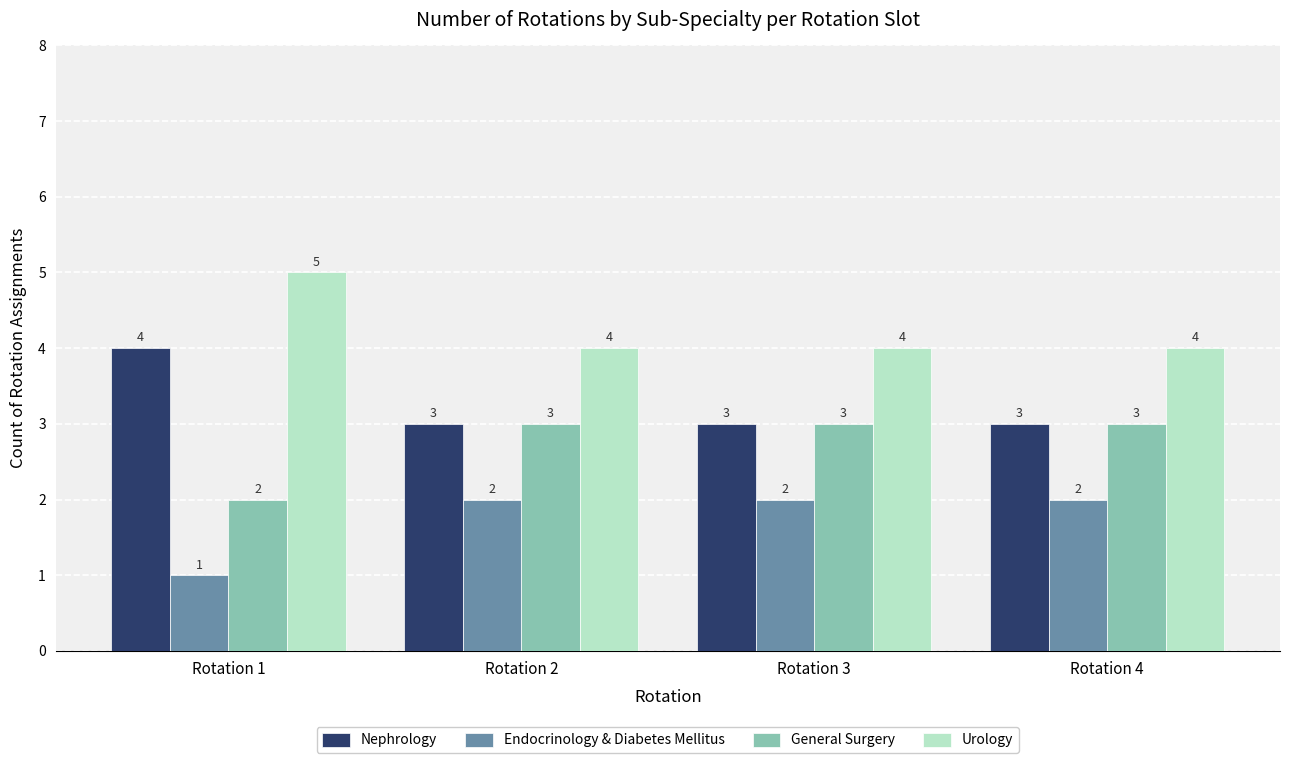

Reading left to right, extract all data points from this chart.

Nephrology: 4	3	3	3
Endocrinology & Diabetes Mellitus: 1	2	2	2
General Surgery: 2	3	3	3
Urology: 5	4	4	4